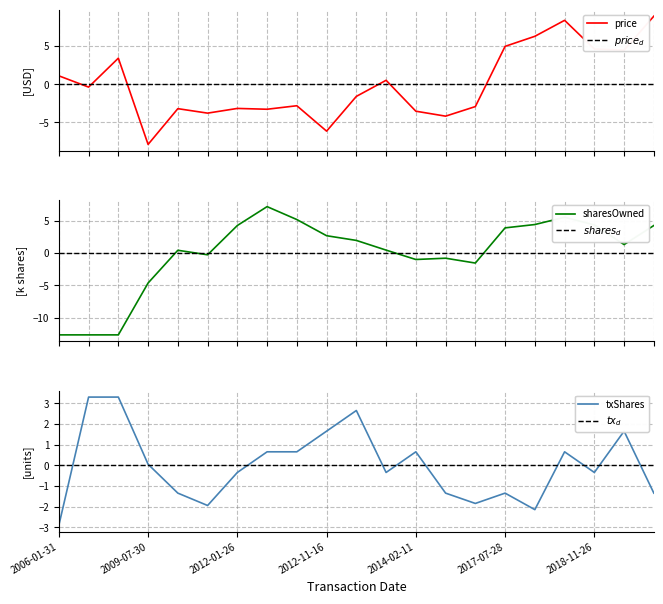

Does the chart have visible grid lines?

Yes